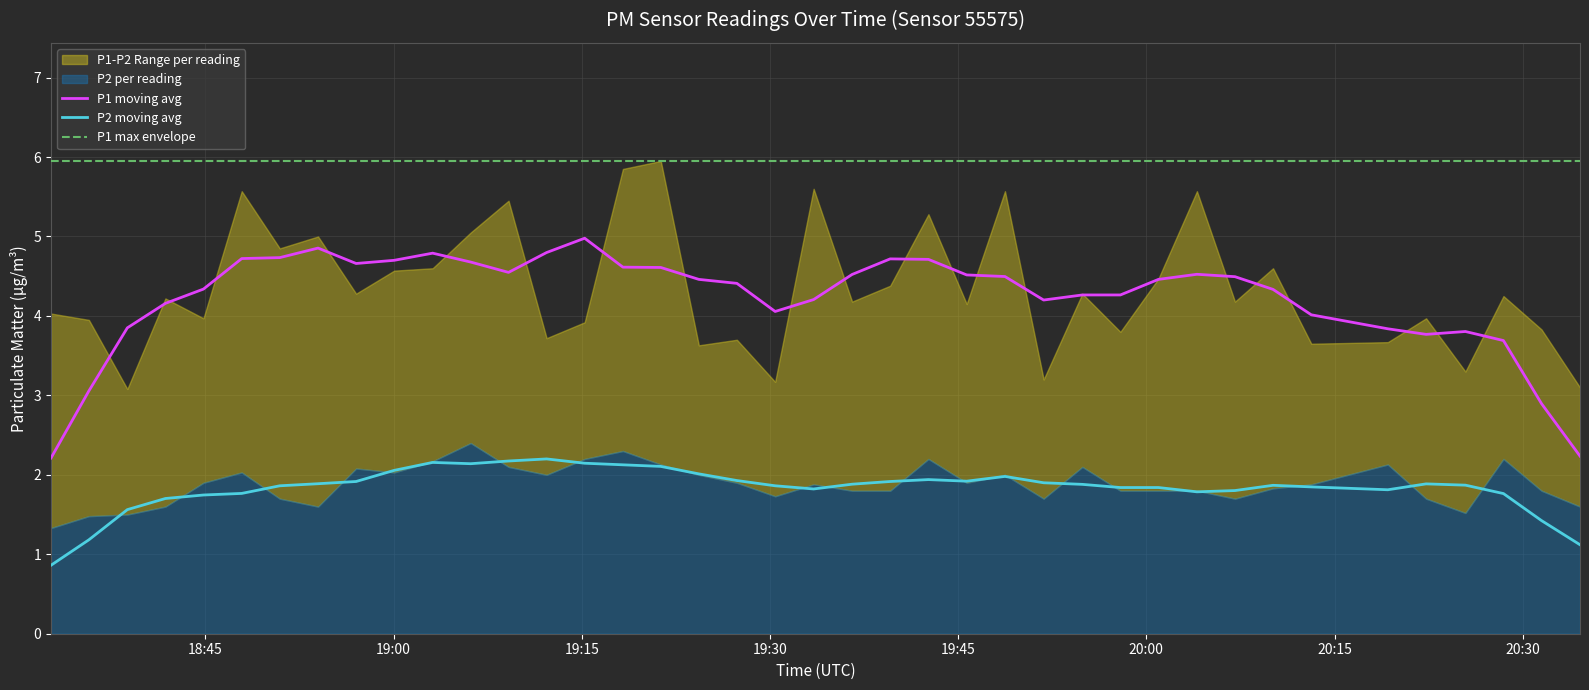

What is the highest value of the P1 max envelope series?

6.0